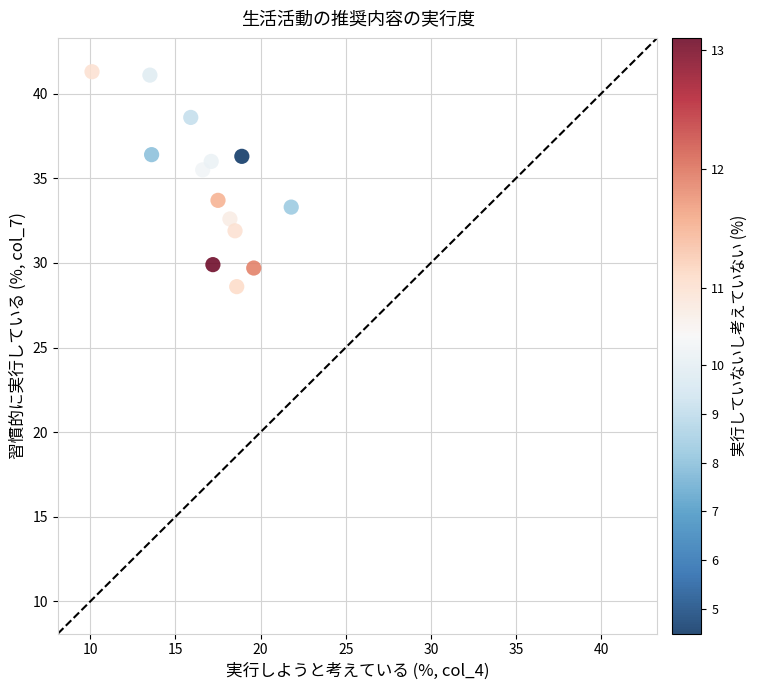

What is the range of Y values (max minus min)?

12.7